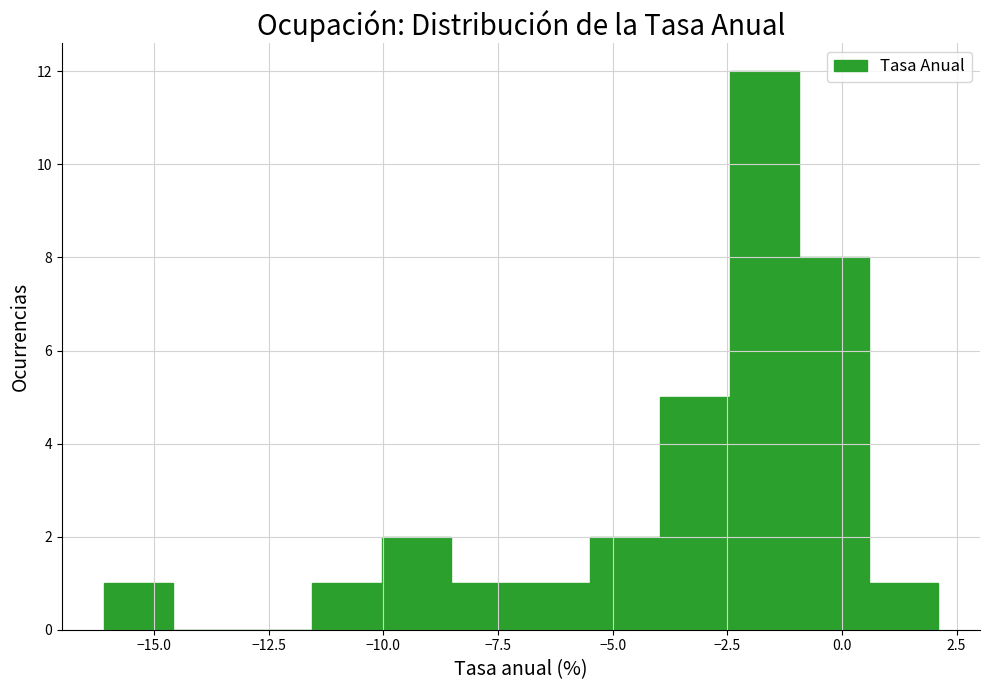

Around what value on the x-axis is the tallest bar? Give the approximate position of its centre, as read against the axis.

-1.5